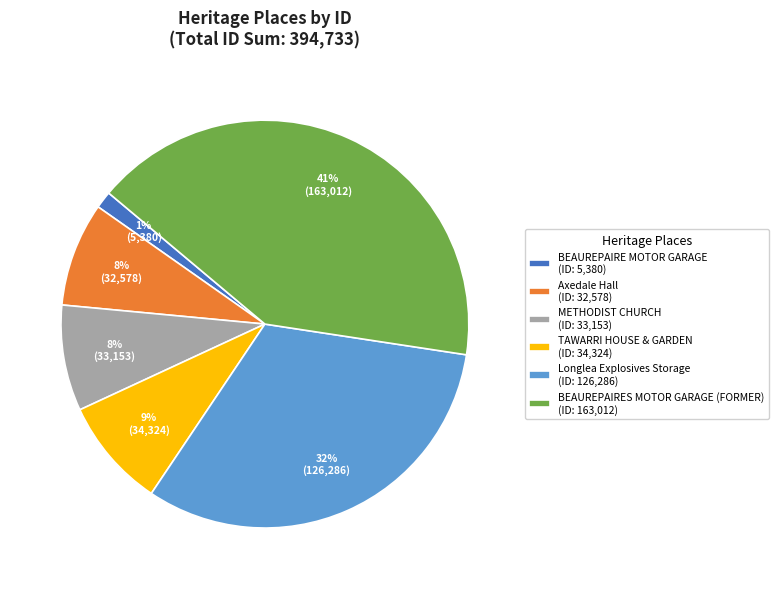

Is the sum of BEAUREPAIRES MOTOR GARAGE (FORMER) (ID: 163,012) and METHODIST CHURCH (ID: 33,153) greater than half?

No